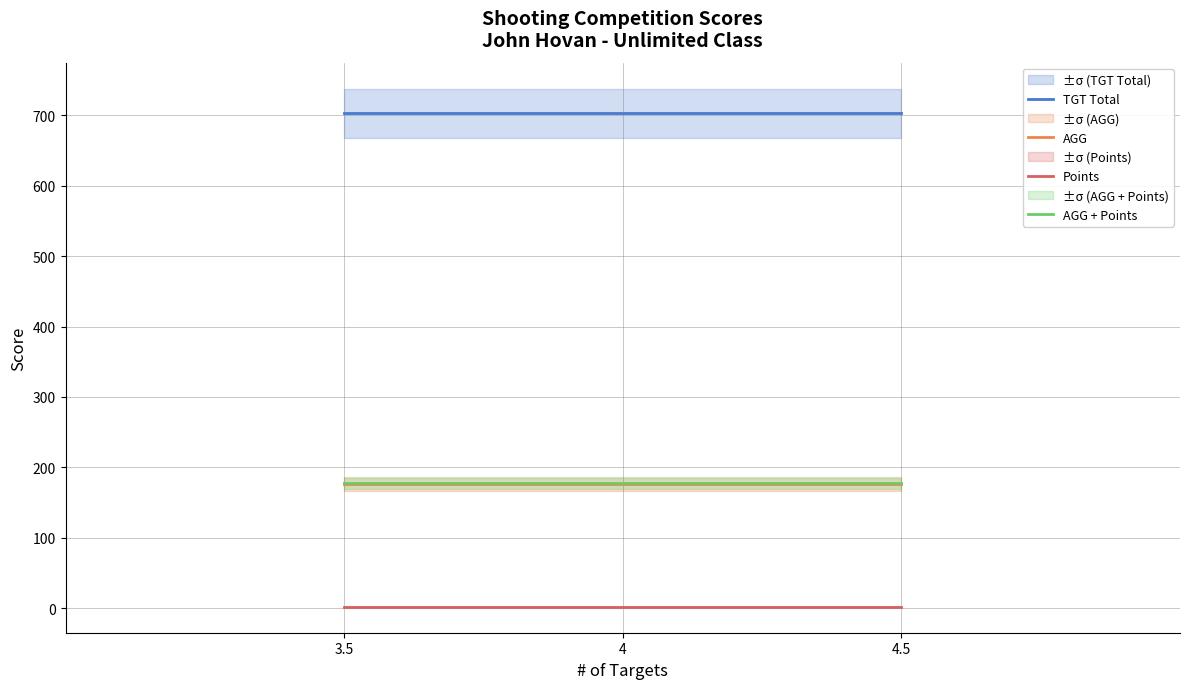

Reading left to right, extract all data points from this chart.

TGT Total: 703.0	703.0	703.0
AGG: 175.8	175.8	175.8
Points: 2.0	2.0	2.0
AGG + Points: 177.8	177.8	177.8